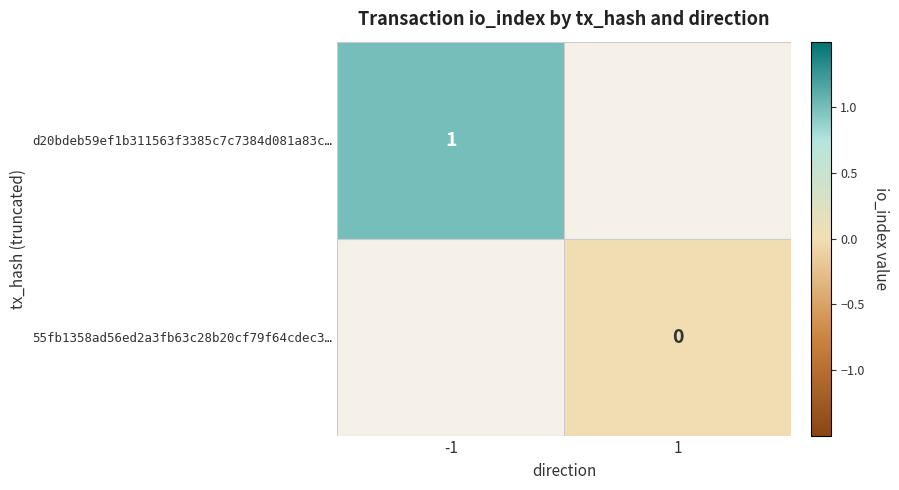

Is it true that d20bdeb59ef1b311563f3385c7c7384d081a83c… equals 2 at -1?

False